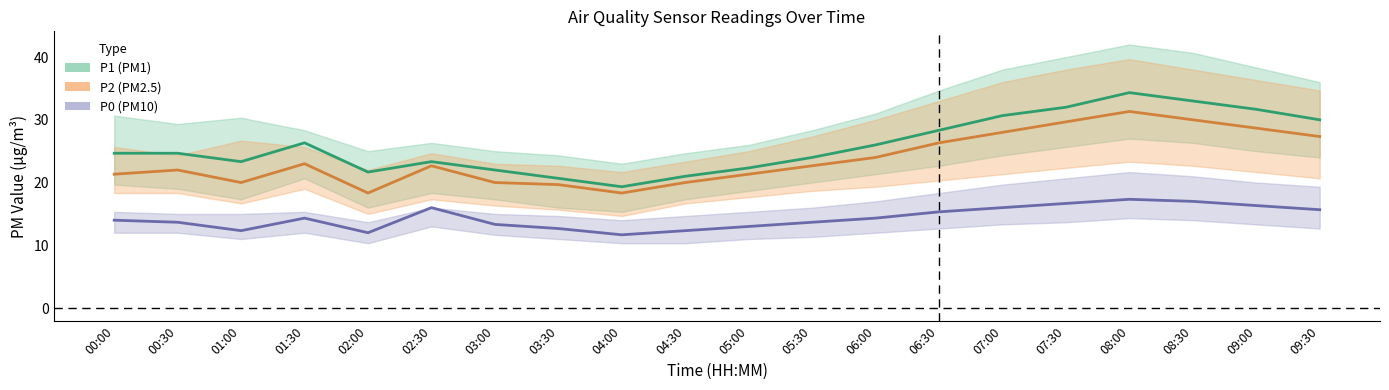

What is the value of the P2 point at the 2nd from the left?

22.0